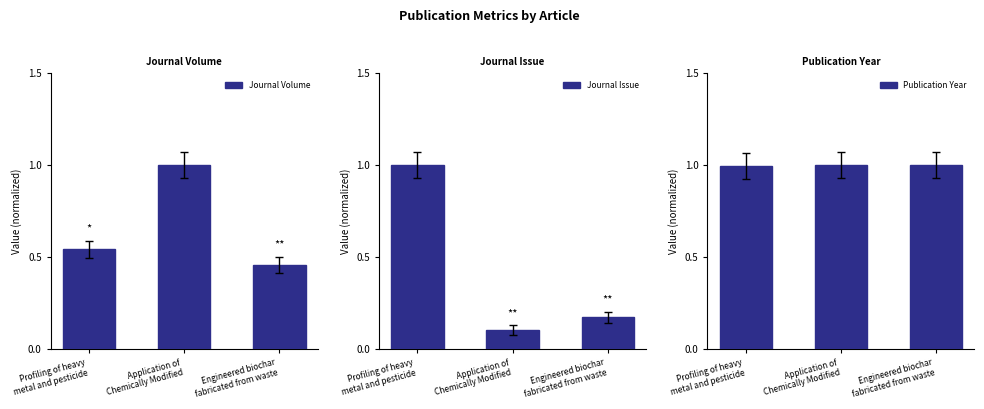

How many categories are shown in the chart?

3